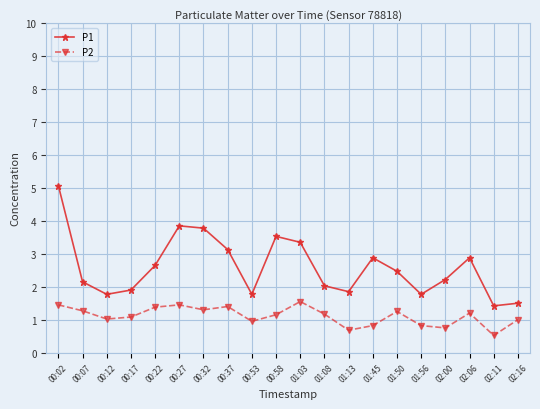

True or false: P1 has a value of 2.1 at 00:07.

True